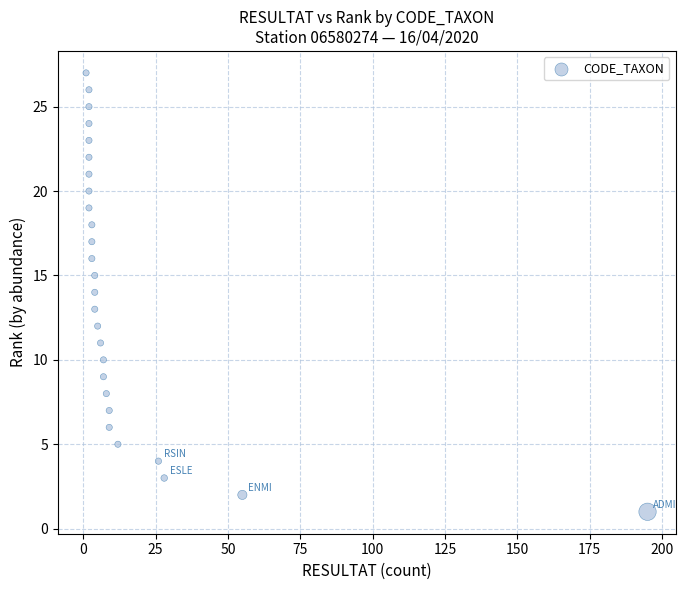

What is the range of Y values (max minus min)?

26